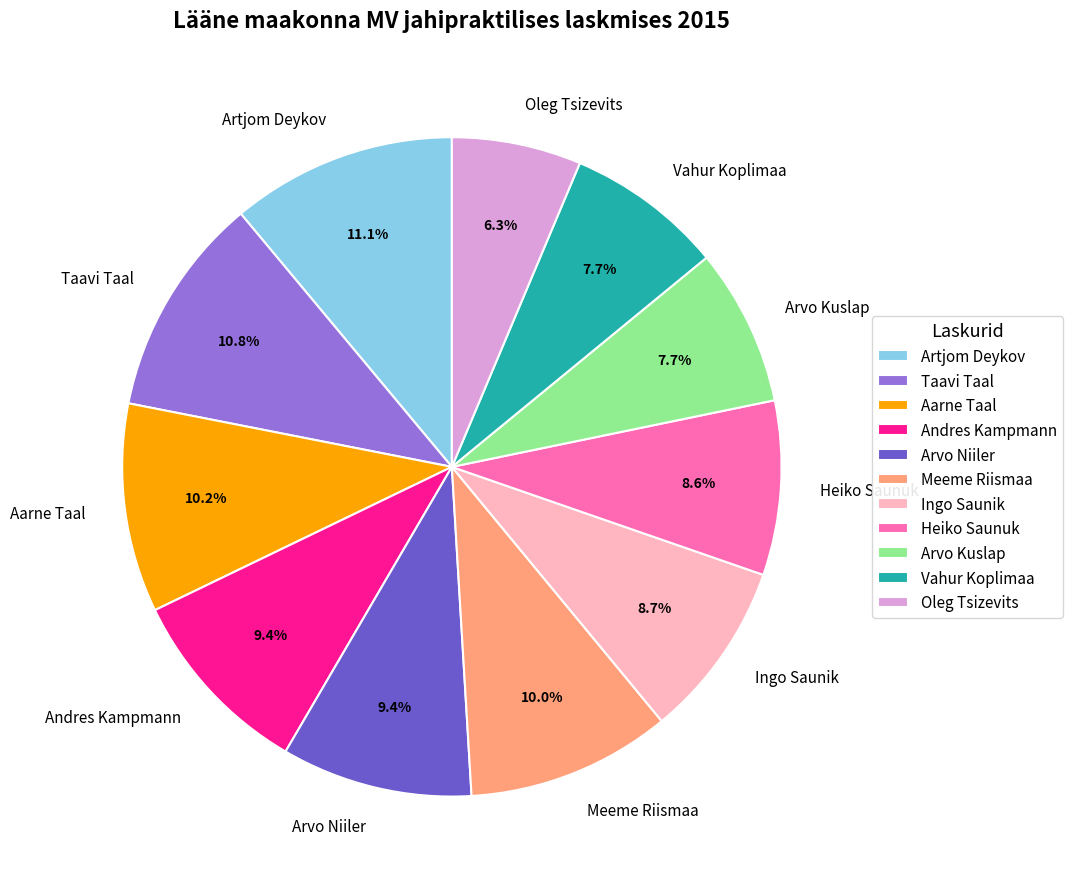

Is Ingo Saunik the majority of the pie?

No